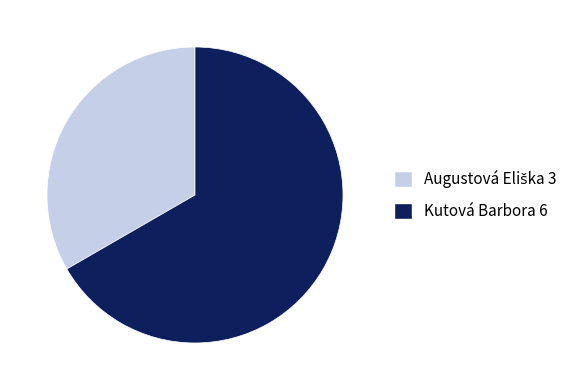

How many segments does this pie chart have?

2